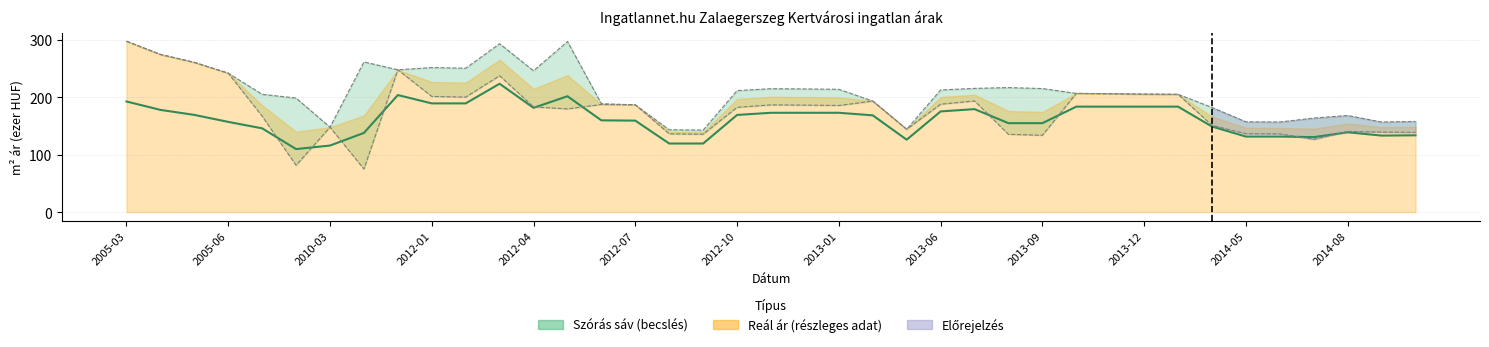

What is the approximate value of Átlagos m² ár at 14?

159.5